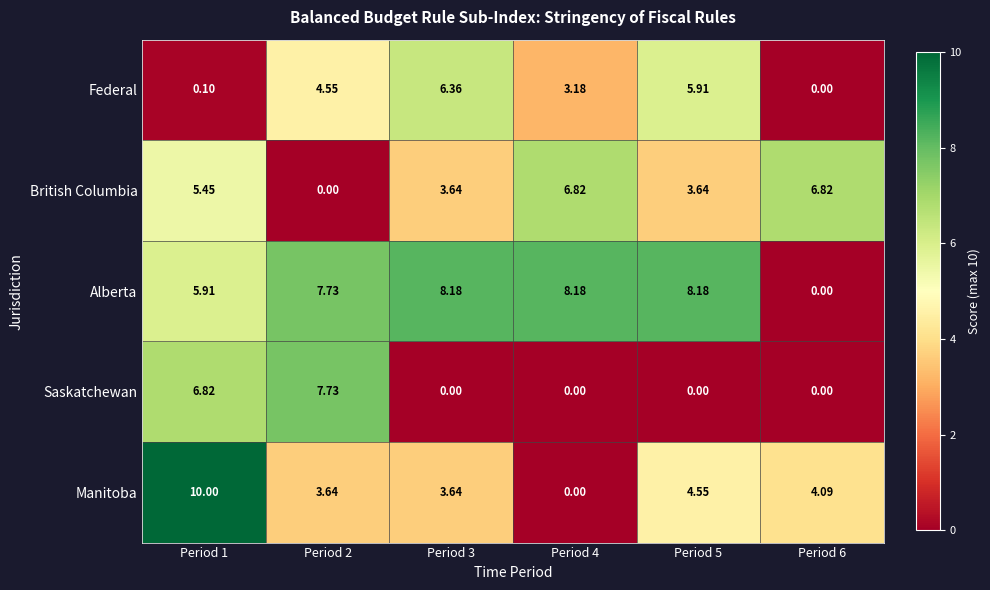

Rank the series by their maximum value, from highest to lowest.

Manitoba, Alberta, Saskatchewan, British Columbia, Federal